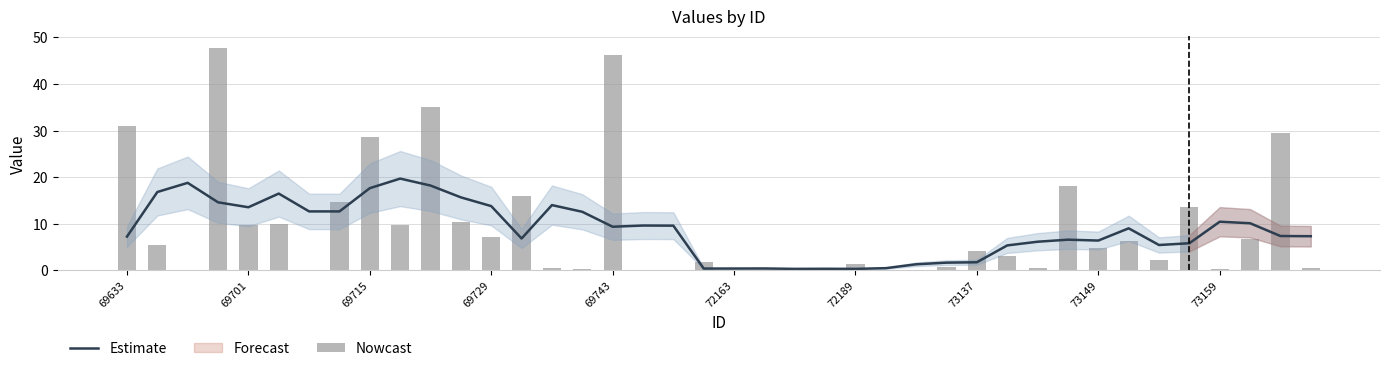

The value of Estimate at 69729 is 8.8. True or false?

False